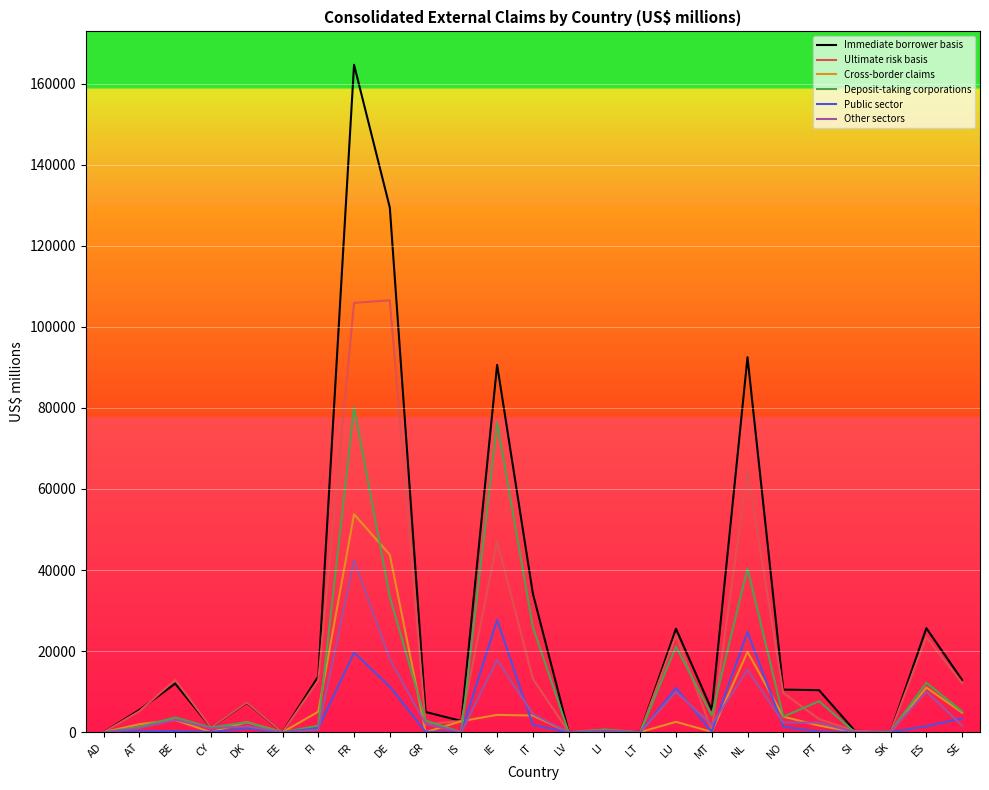

The Ultimate risk basis series shows 101806 at NL. True or false?

False